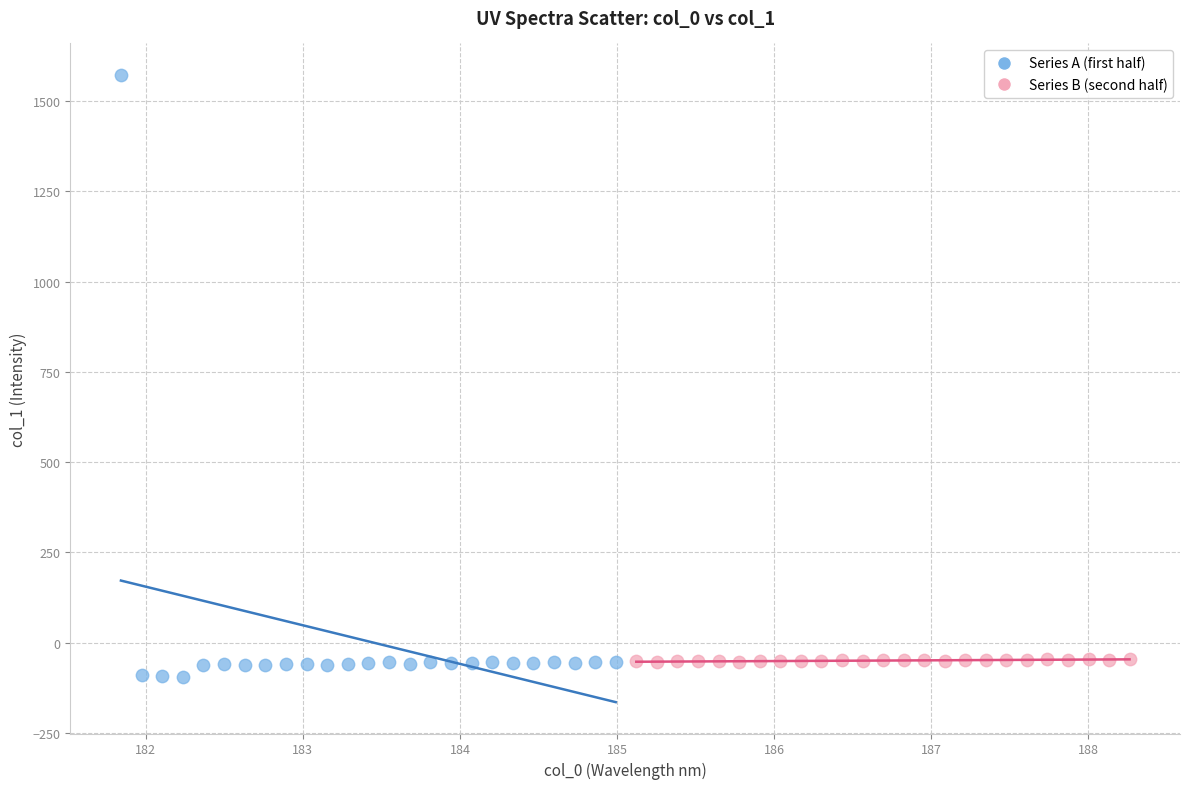

Which series contains the highest Y value?

Series A (first half)